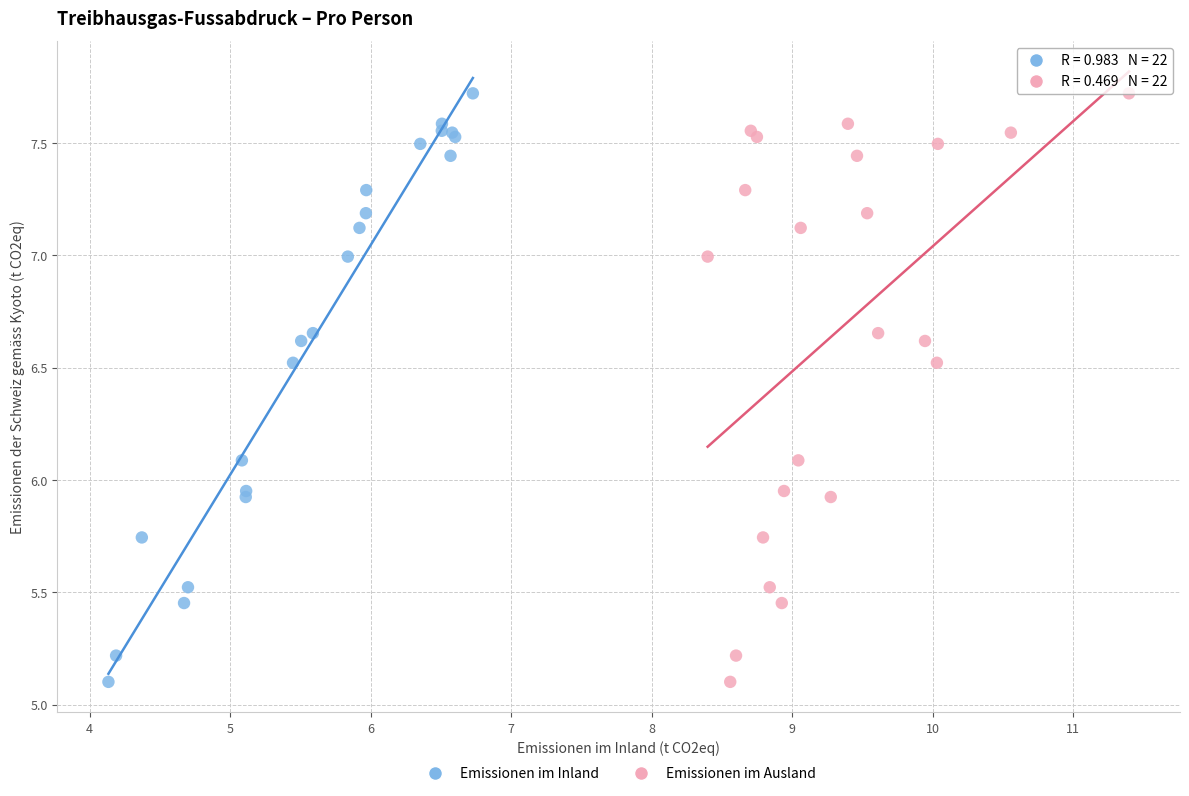

What are all the series names shown in the legend?

Emissionen im Inland, Emissionen im Ausland